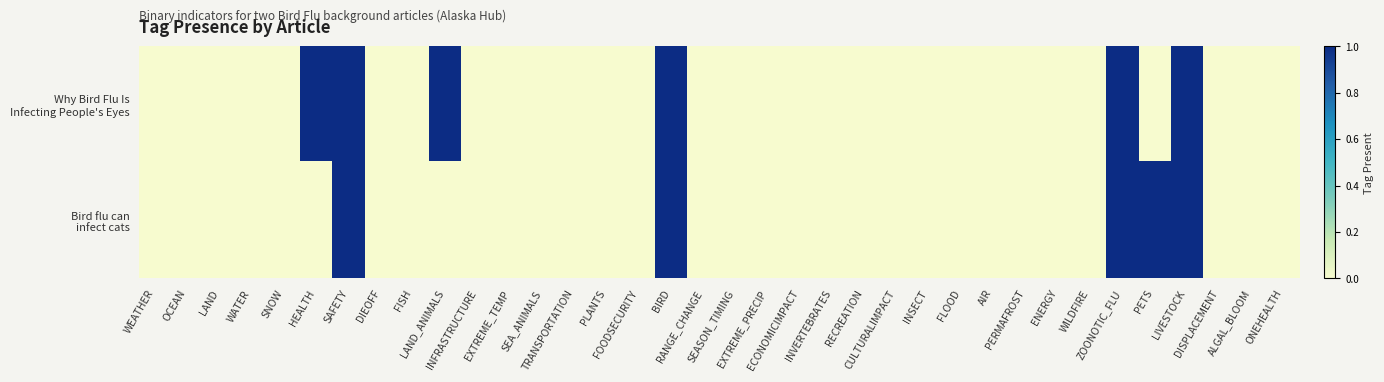

Which series has the largest total across all categories?

Why Bird Flu Is Infecting People's Eyes